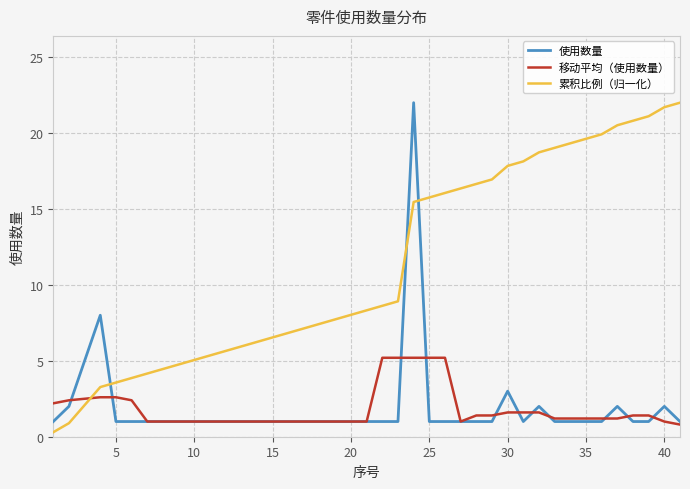

What is the maximum value shown in the chart?

22.0